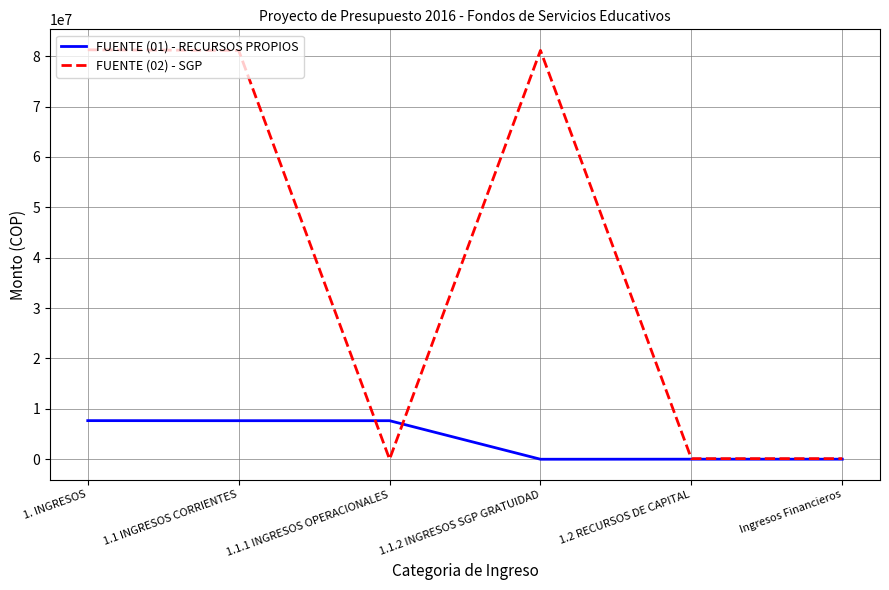

Which series has the largest total across all categories?

FUENTE (02) - SGP